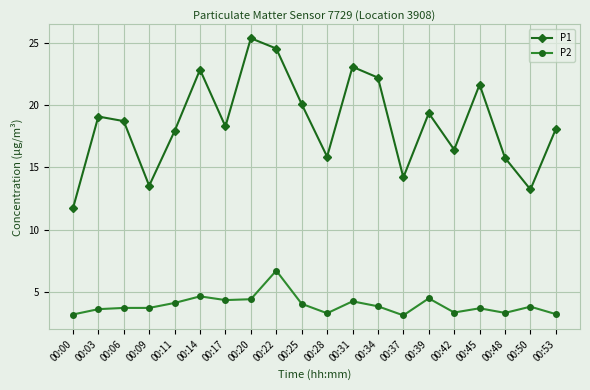

Which series changed the most between 00:22 and 00:50?

P1